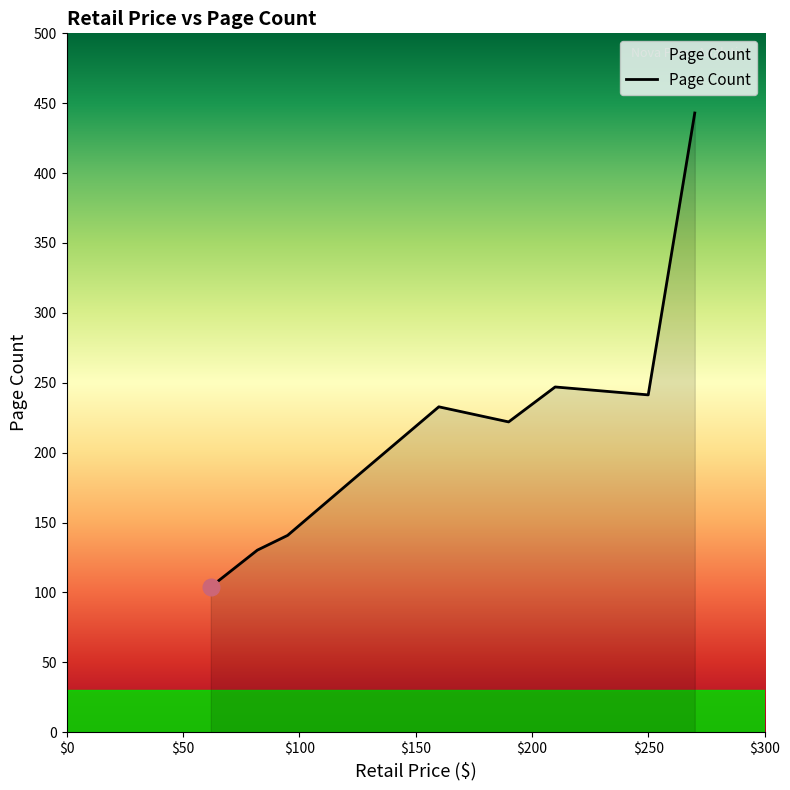

What is the smallest value displayed?

104.0